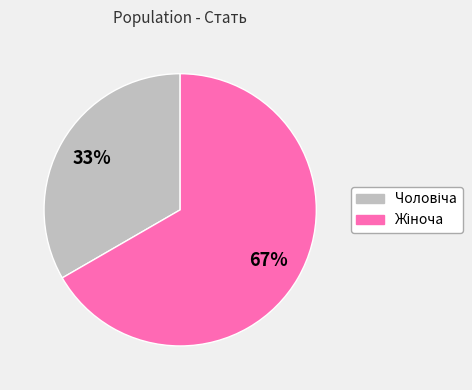

Count the number of slices in the pie.

2